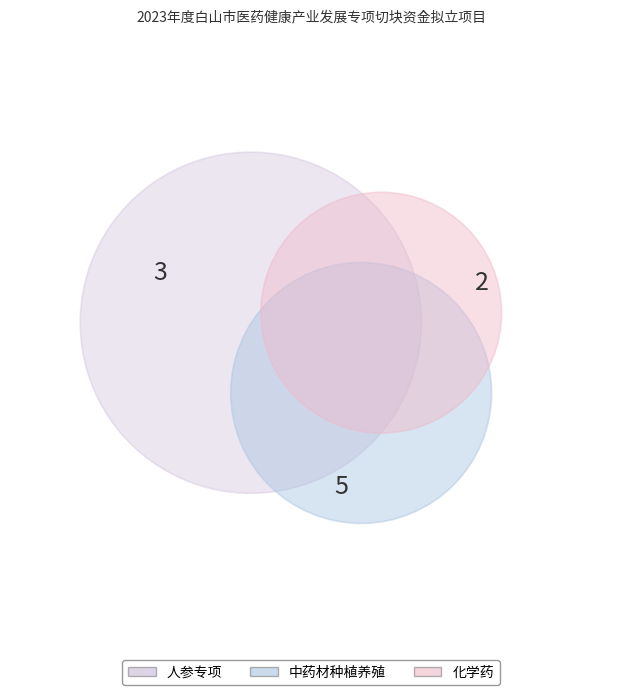

Is 化学药 the majority of the pie?

No